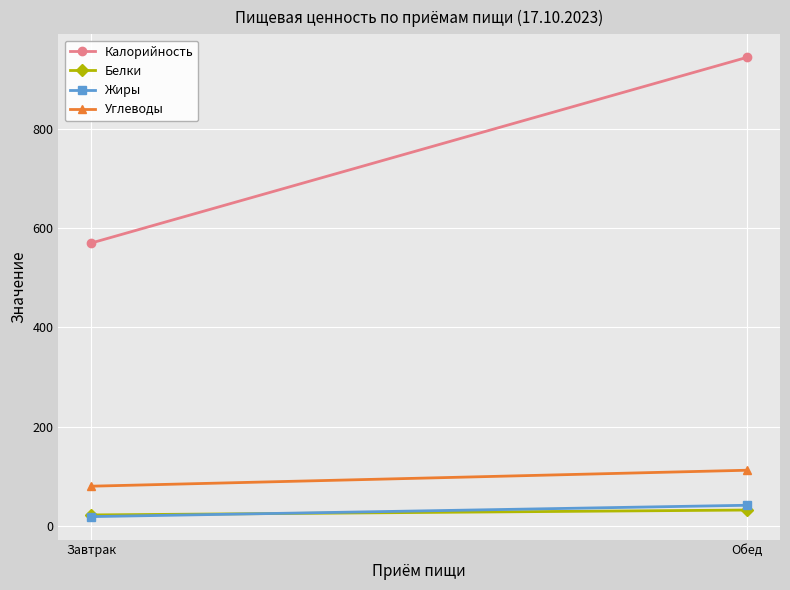

Which series has the largest total across all categories?

Калорийность